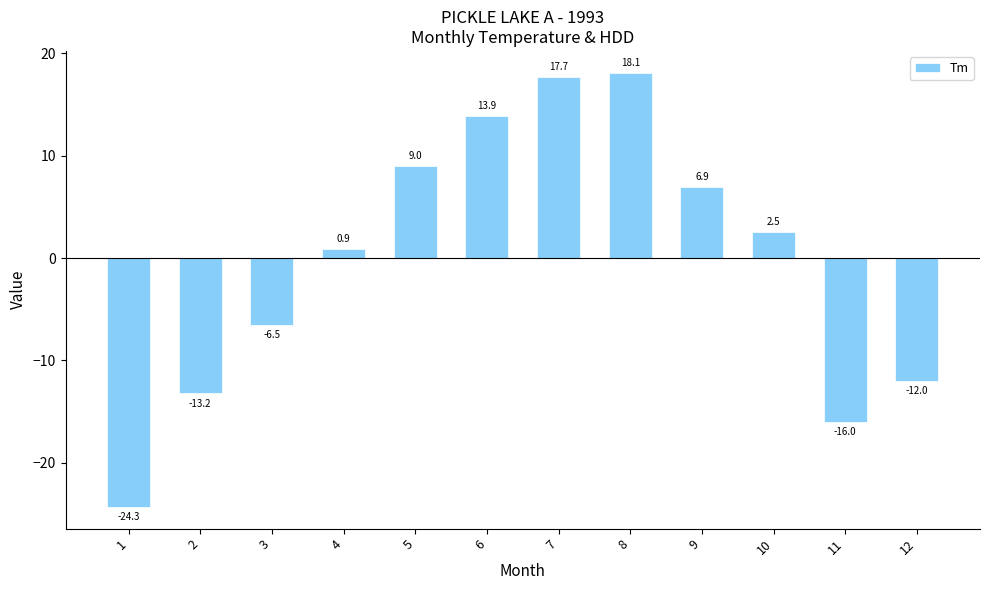

What is the value of the 1st bar from the left?

-24.3